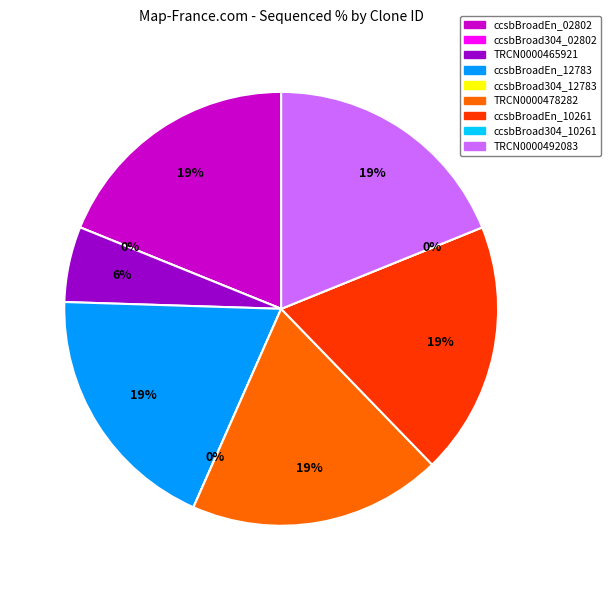

Combined, what portion of the pie is TRCN0000478282 and TRCN0000465921?

24.5%